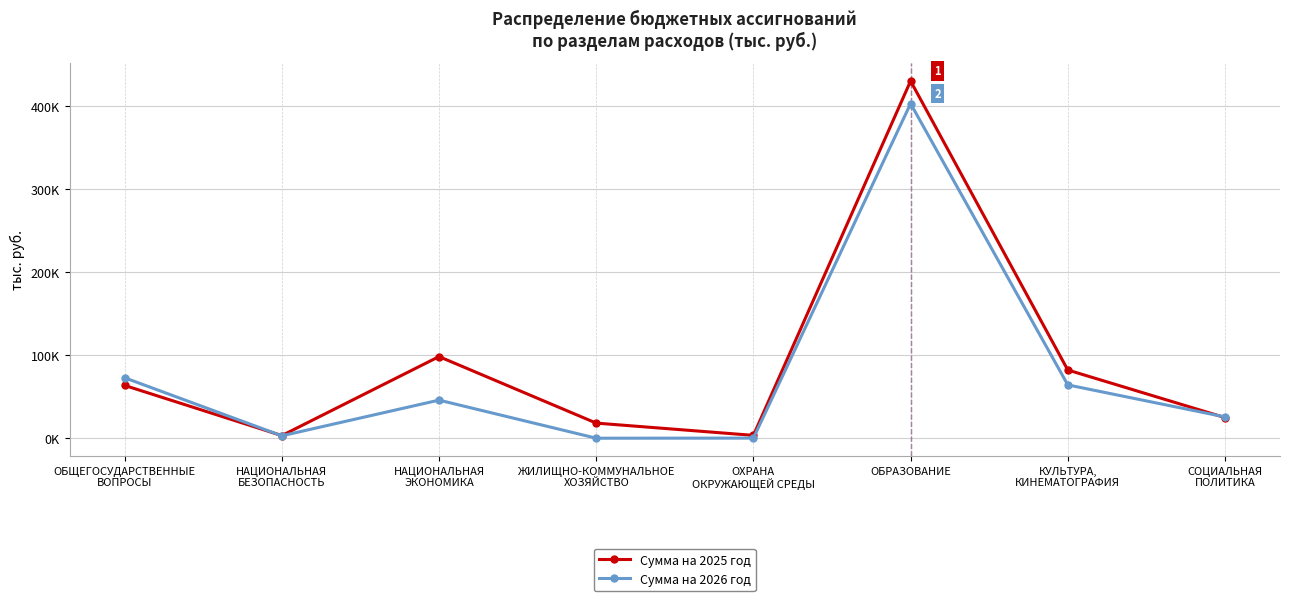

List the labels in order of Сумма на 2026 год value, smallest first.

ЖИЛИЩНО-КОММУНАЛЬНОЕ
ХОЗЯЙСТВО, ОХРАНА
ОКРУЖАЮЩЕЙ СРЕДЫ, НАЦИОНАЛЬНАЯ
БЕЗОПАСНОСТЬ, СОЦИАЛЬНАЯ
ПОЛИТИКА, НАЦИОНАЛЬНАЯ
ЭКОНОМИКА, КУЛЬТУРА,
КИНЕМАТОГРАФИЯ, ОБЩЕГОСУДАРСТВЕННЫЕ
ВОПРОСЫ, ОБРАЗОВАНИЕ